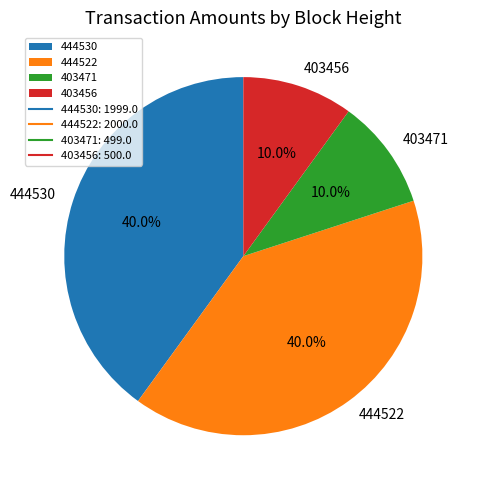

Is there any slice that represents more than half of the pie?

No